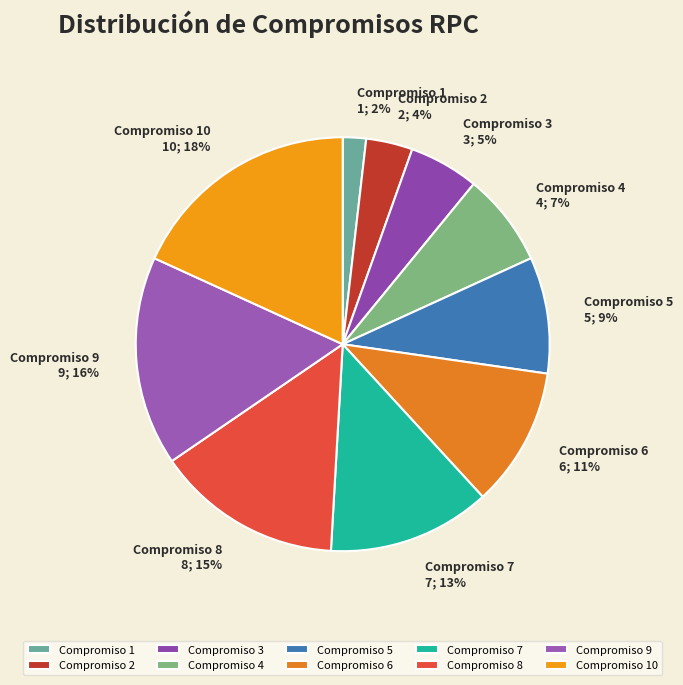

Is there any slice that represents more than half of the pie?

No